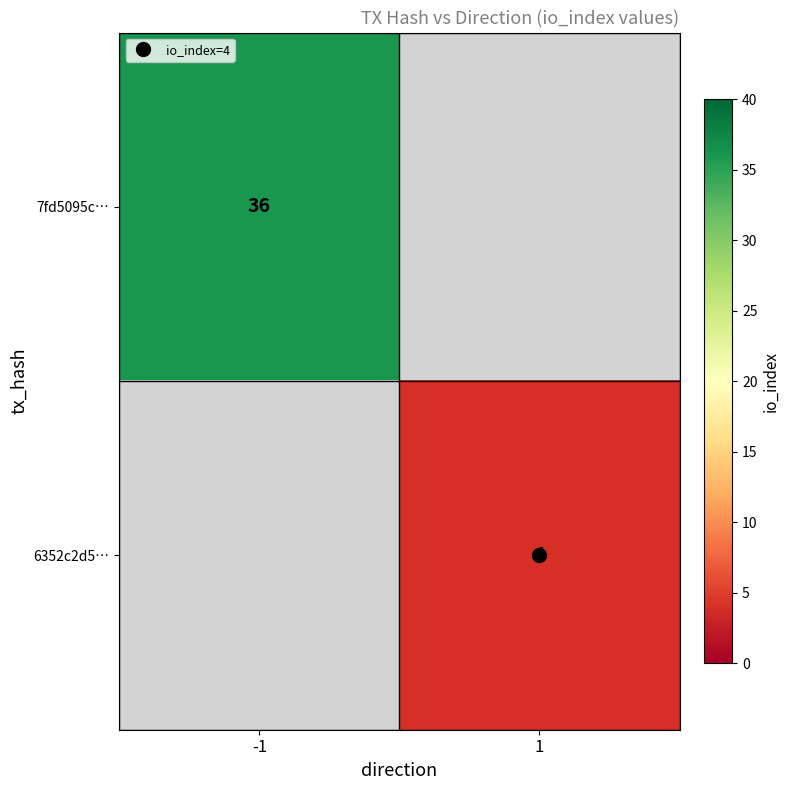

True or false: 7fd5095c… has a value of 60.0 at -1.

False